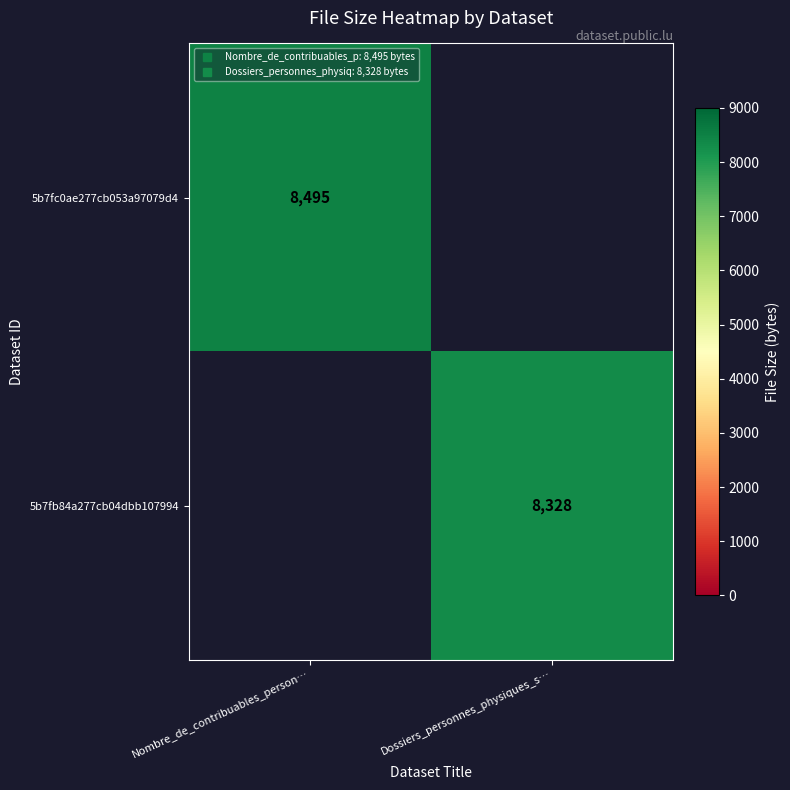

At which label does 5b7fb84a277cb04dbb107994 reach its minimum?

Nombre_de_contribuables_person…